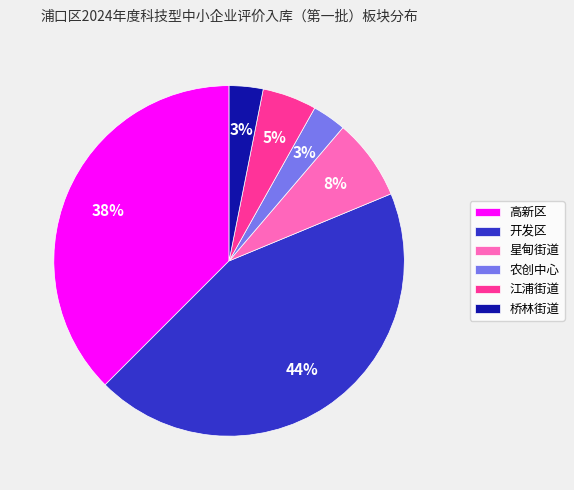

Is it true that 开发区 is 51% of the pie?

False